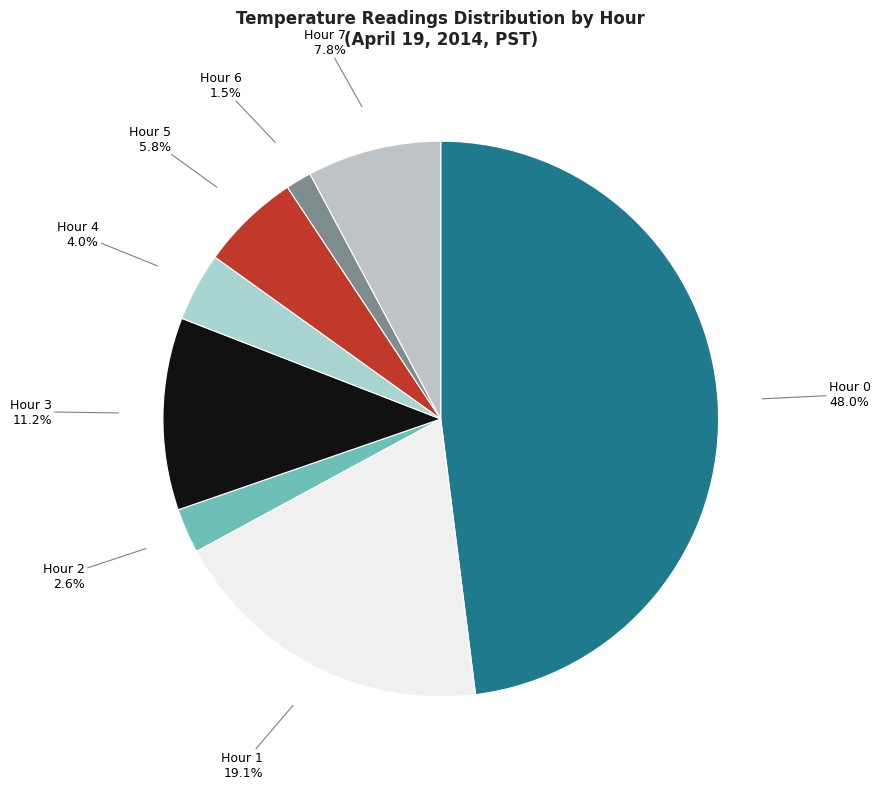

Which slice is the largest?

Hour 0